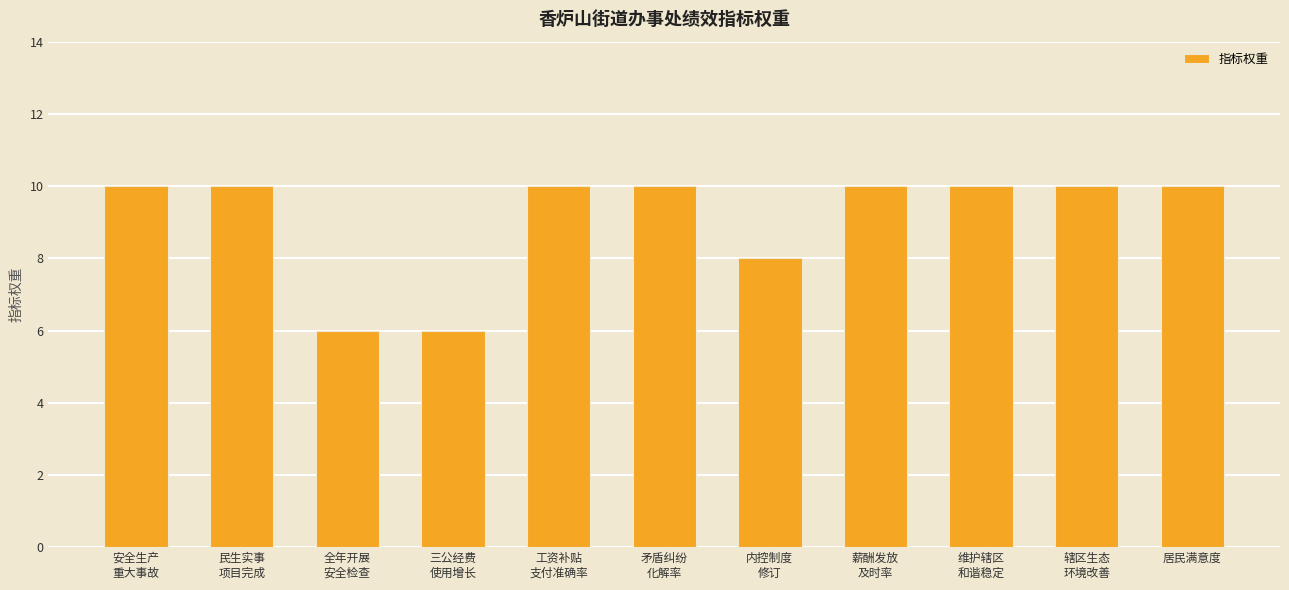

What is the greatest value displayed?

10